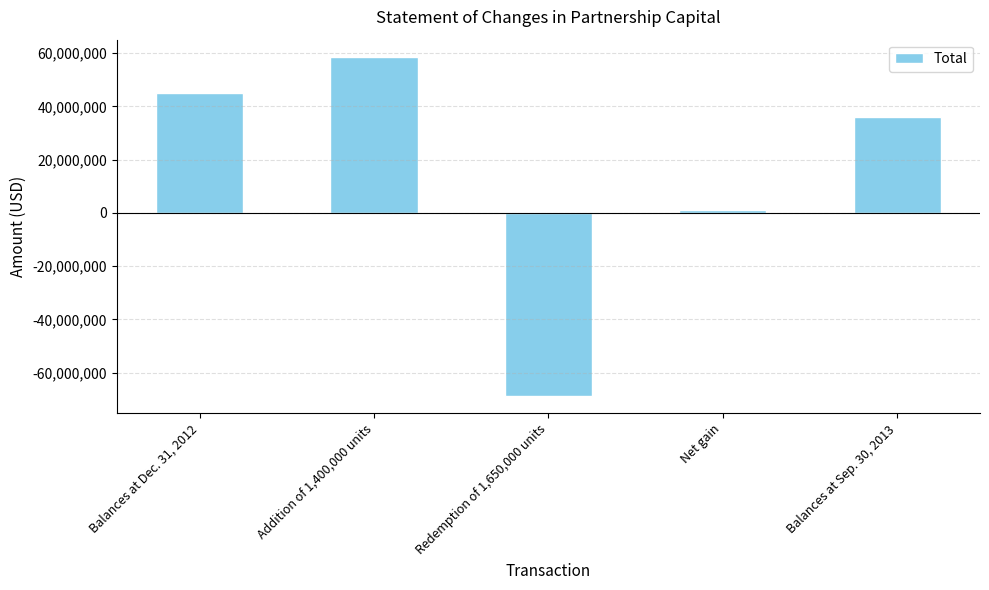

What is the label of the 4th bar from the right?

Addition of 1,400,000 units